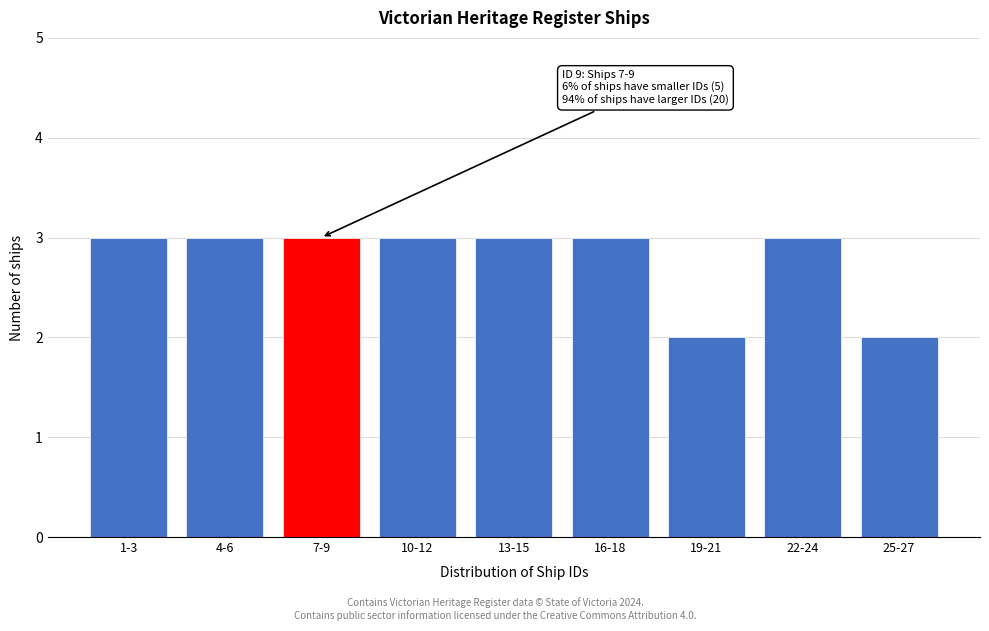

Reading right to left, extract all data points from this chart.

2	3	2	3	3	3	3	3	3